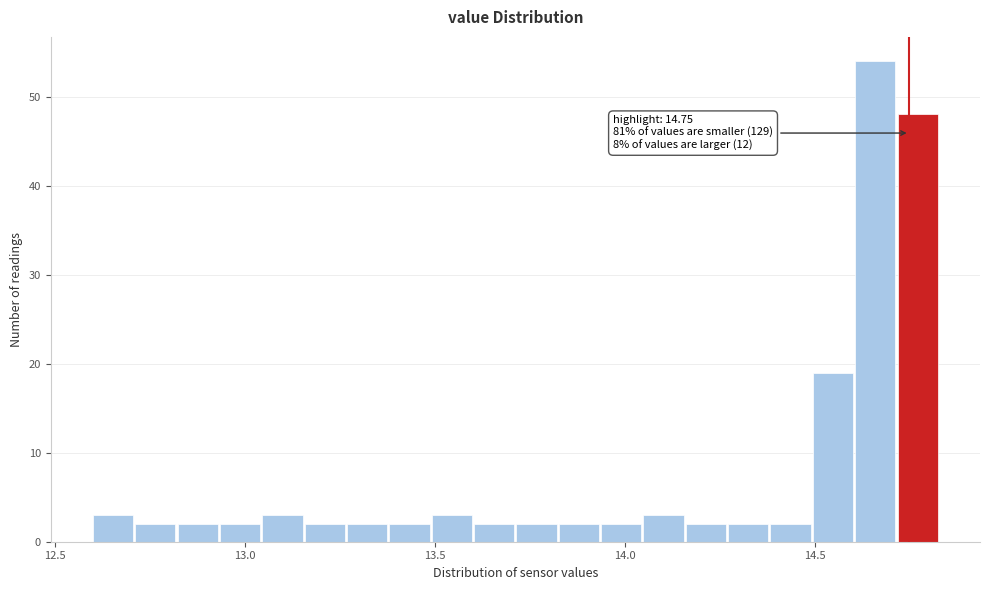

Around what value on the x-axis is the tallest bar? Give the approximate position of its centre, as read against the axis.

14.65